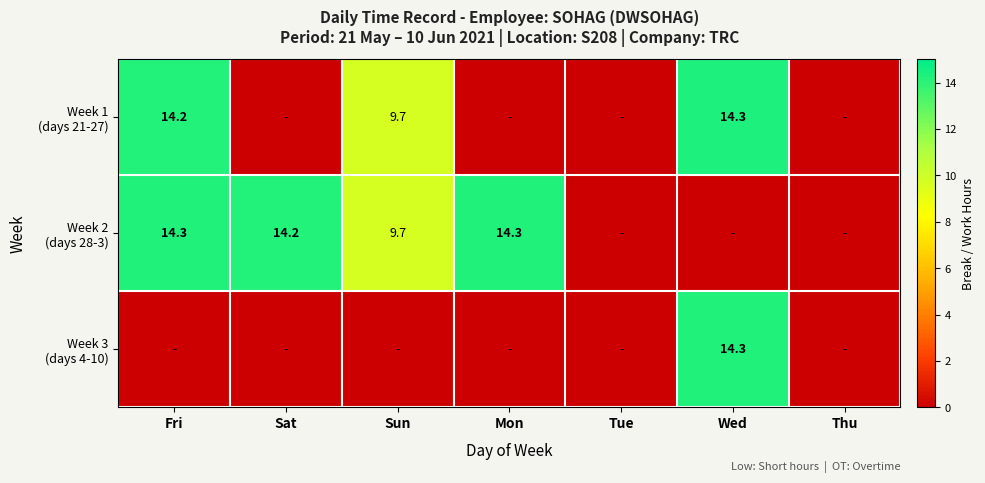

The Week 1 (days 21-27) series shows -4.6 at Tue. True or false?

False